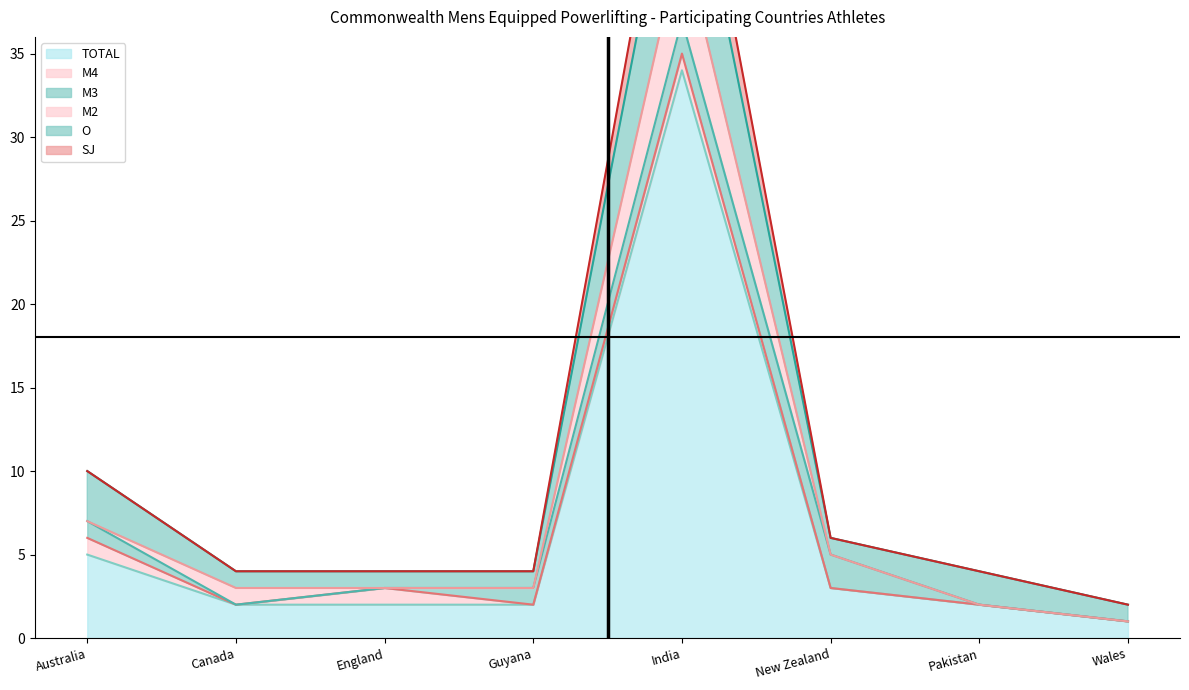

Where is M4 nearest to the value 0?

Canada